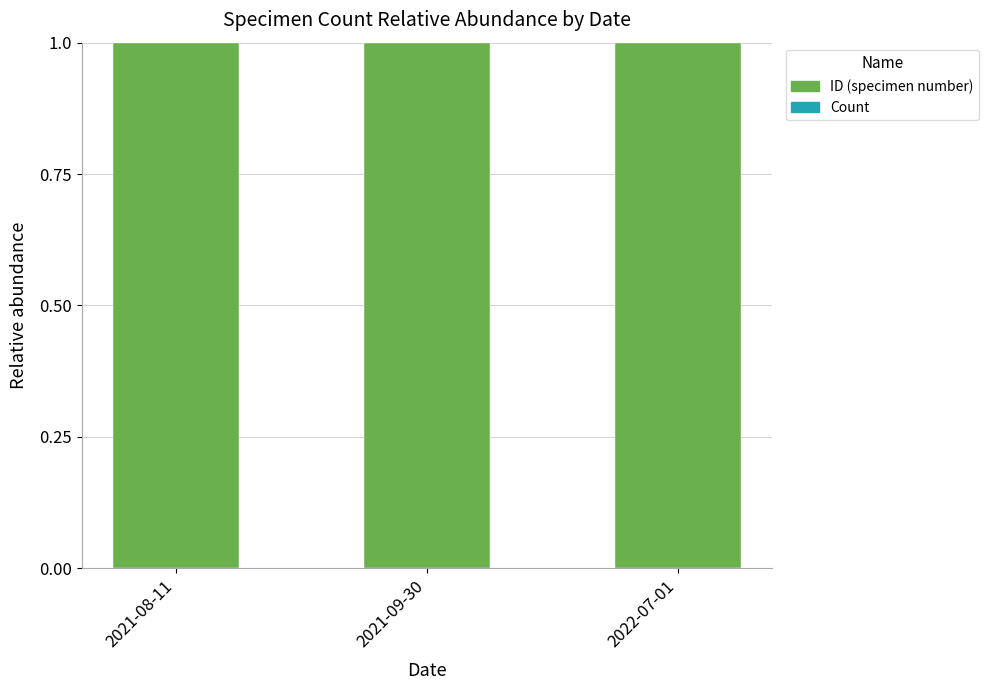

How many categories are shown in the chart?

3